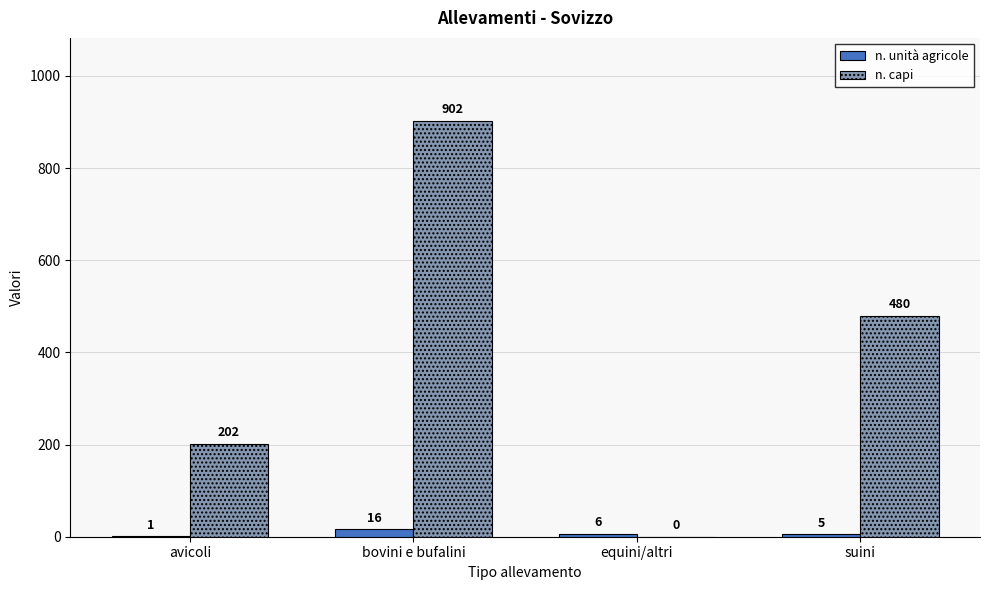

How many n. capi values are between 202 and 902?

3